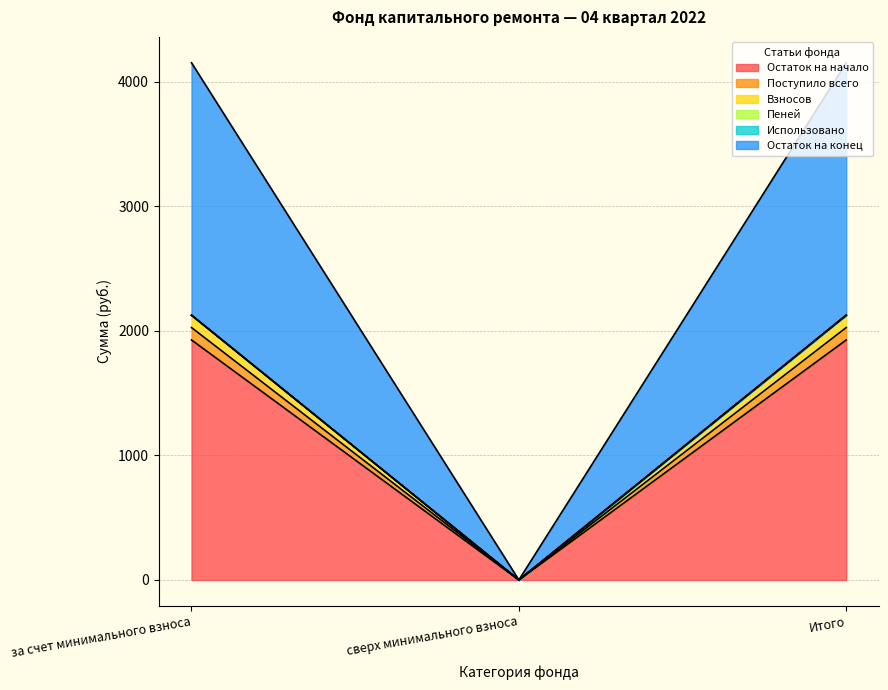

What is the maximum value shown in the chart?

2125.3